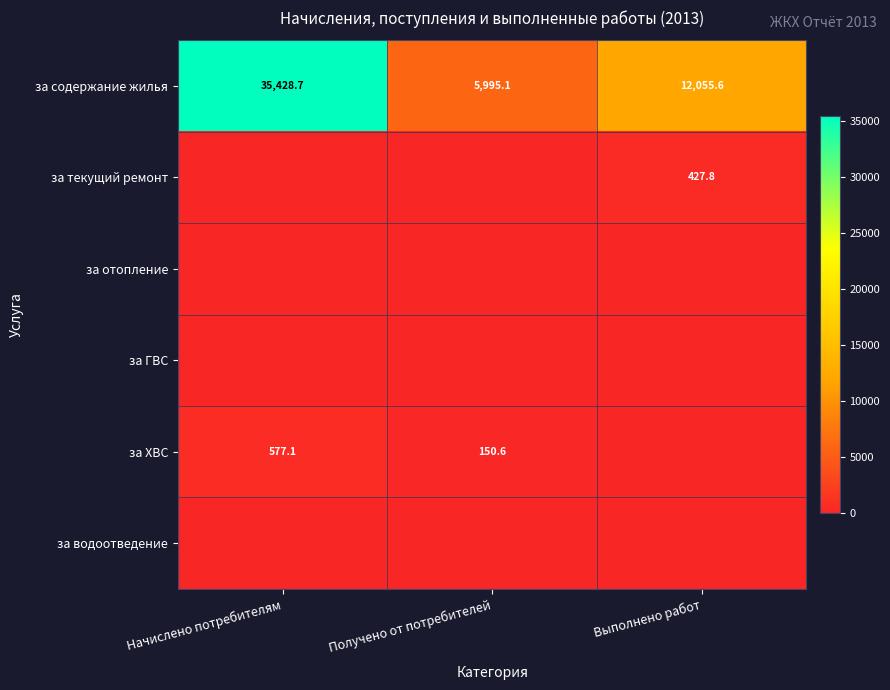

What is the difference between the maximum and minimum values in the за содержание жилья series?

29433.6